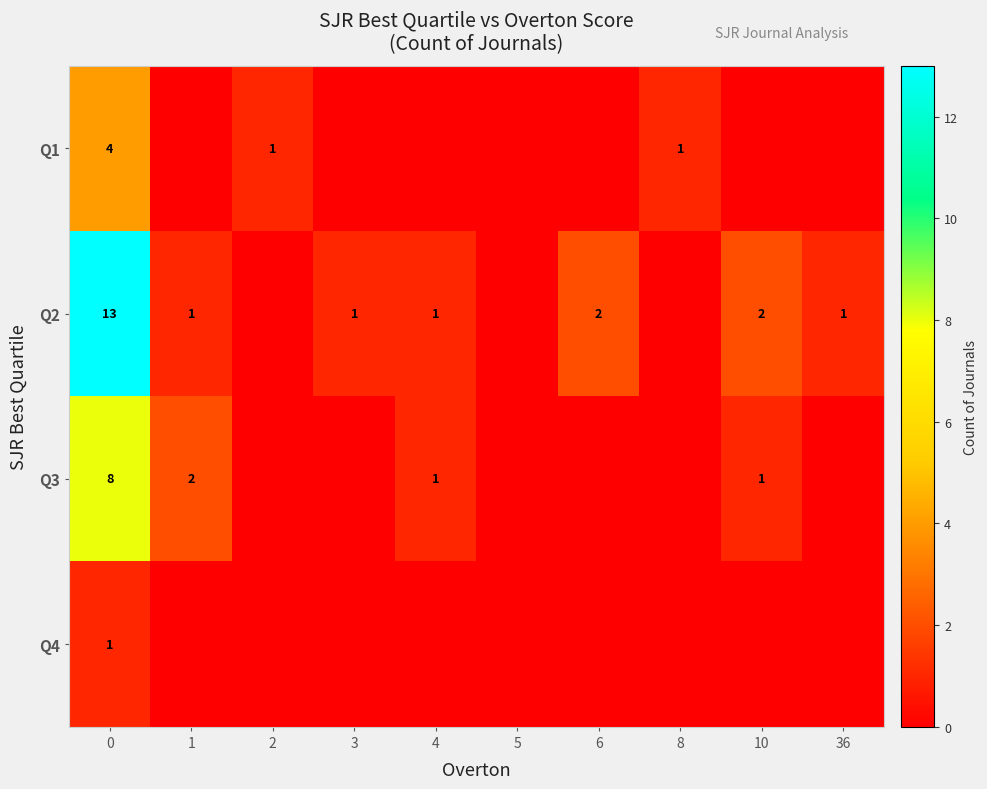

True or false: Q2 has a value of 3 at 10.

False